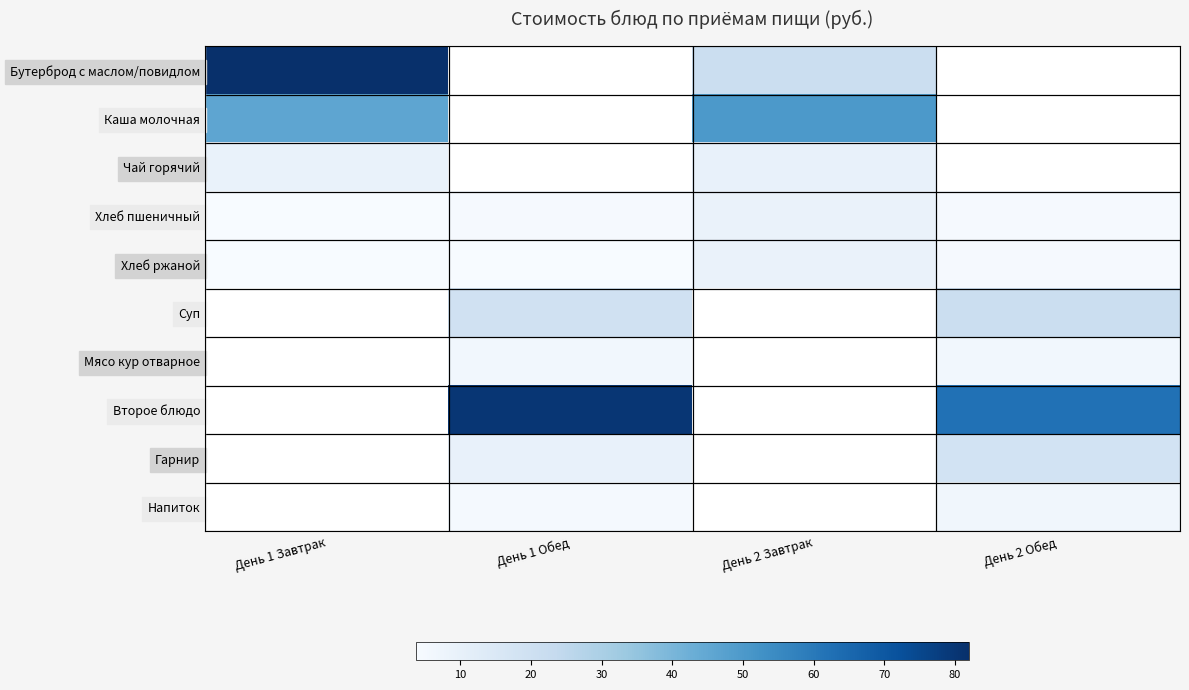

At День 1 Завтрак, list the series in order from largest to smallest.

Бутерброд с маслом/повидлом, Каша молочная, Чай горячий, Хлеб пшеничный, Хлеб ржаной, Суп, Мясо кур отварное, Второе блюдо, Гарнир, Напиток